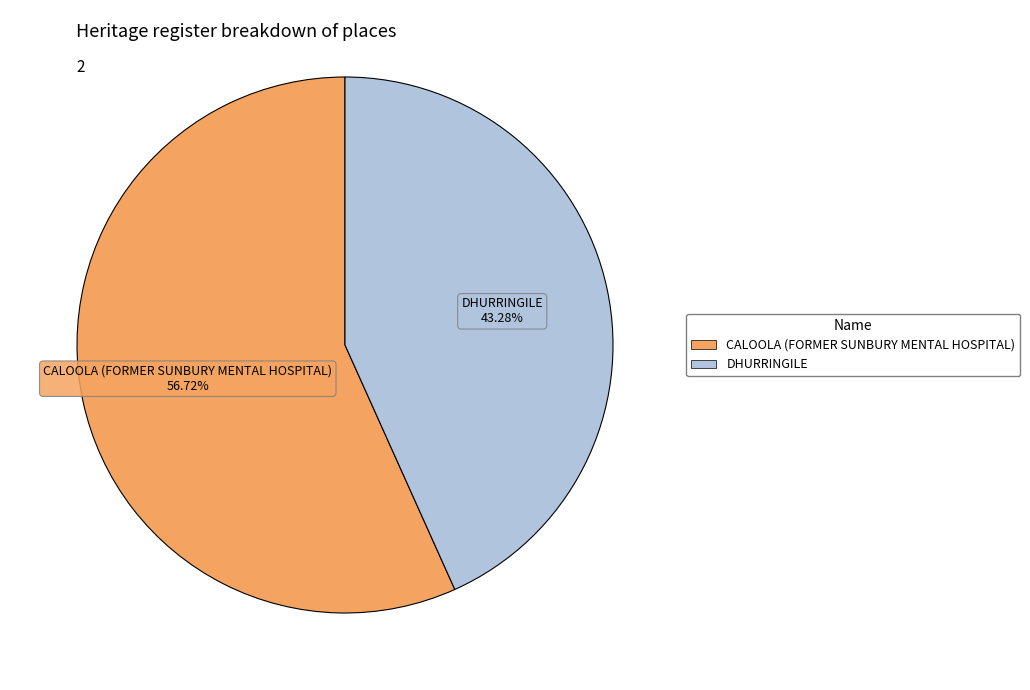

Is CALOOLA (FORMER SUNBURY MENTAL HOSPITAL) the majority of the pie?

Yes